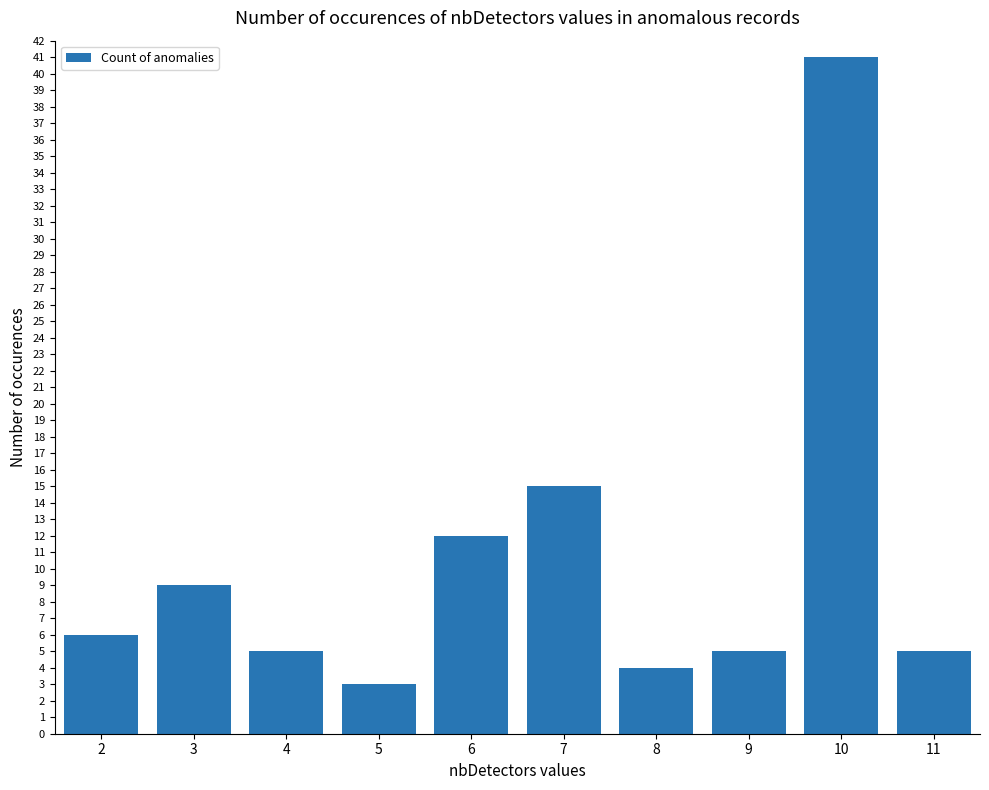

Reading right to left, extract all data points from this chart.

5	41	5	4	15	12	3	5	9	6